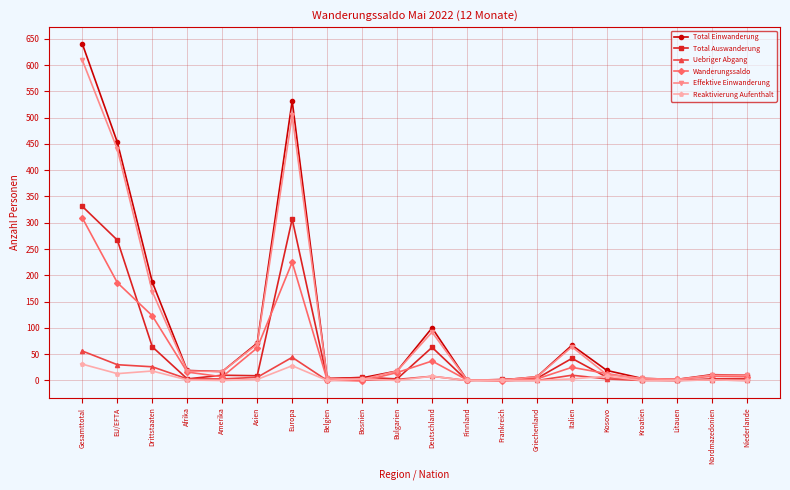

What is the sum of all Total Auswanderung values?

1127